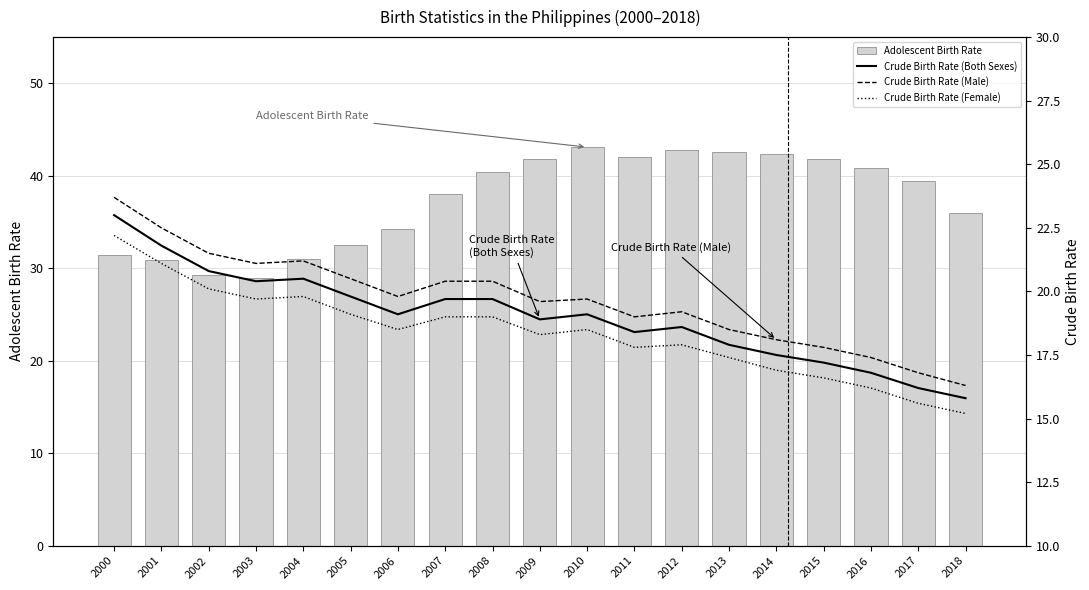

At which label is Crude Birth Rate (Both Sexes) closest to 19?

2006